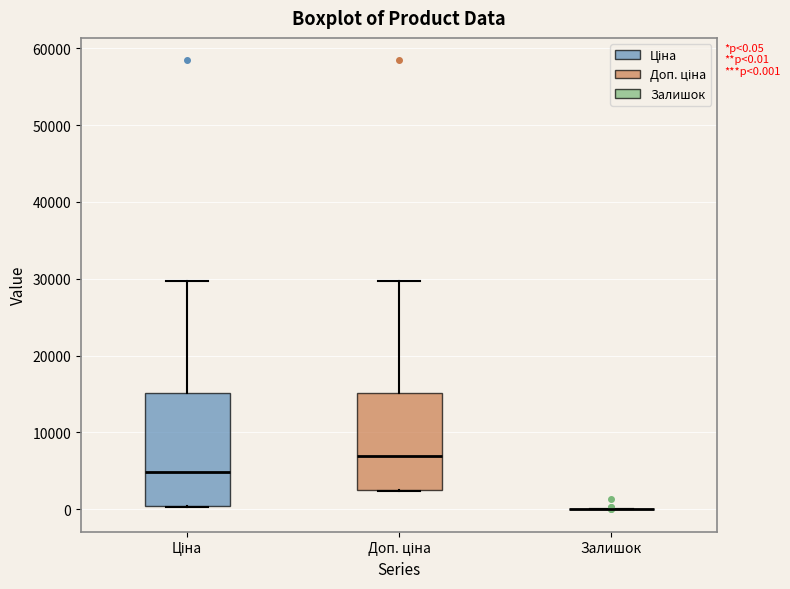

Comparing the boxes themselves (not the whiskers), which one is the tallest?

Ціна